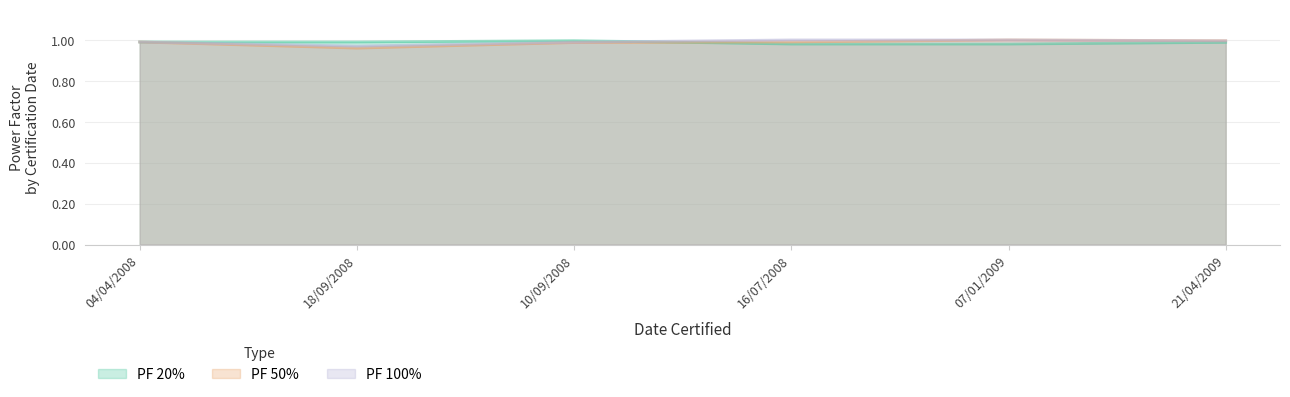

At how many categories does at least one series exceed 0?

6